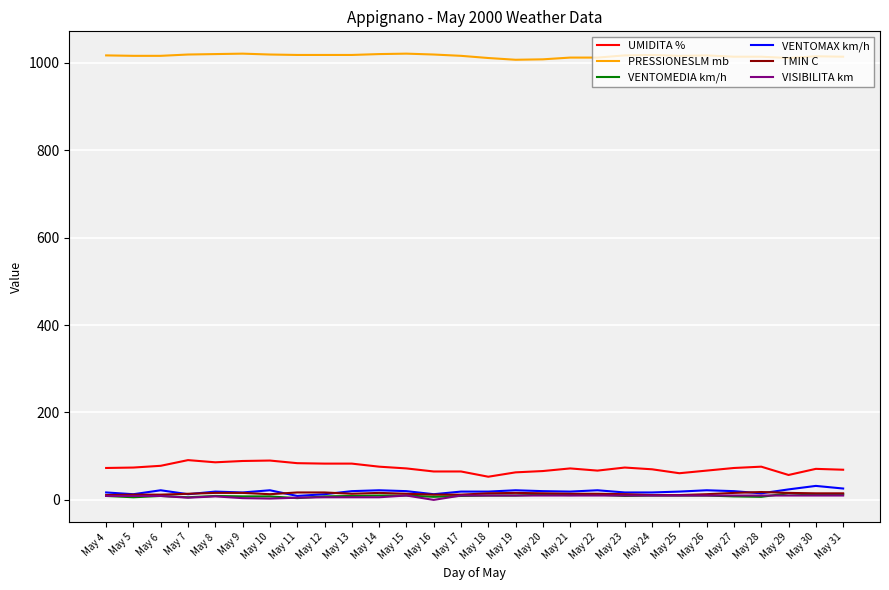

What is the average value of the TMIN C series?

14